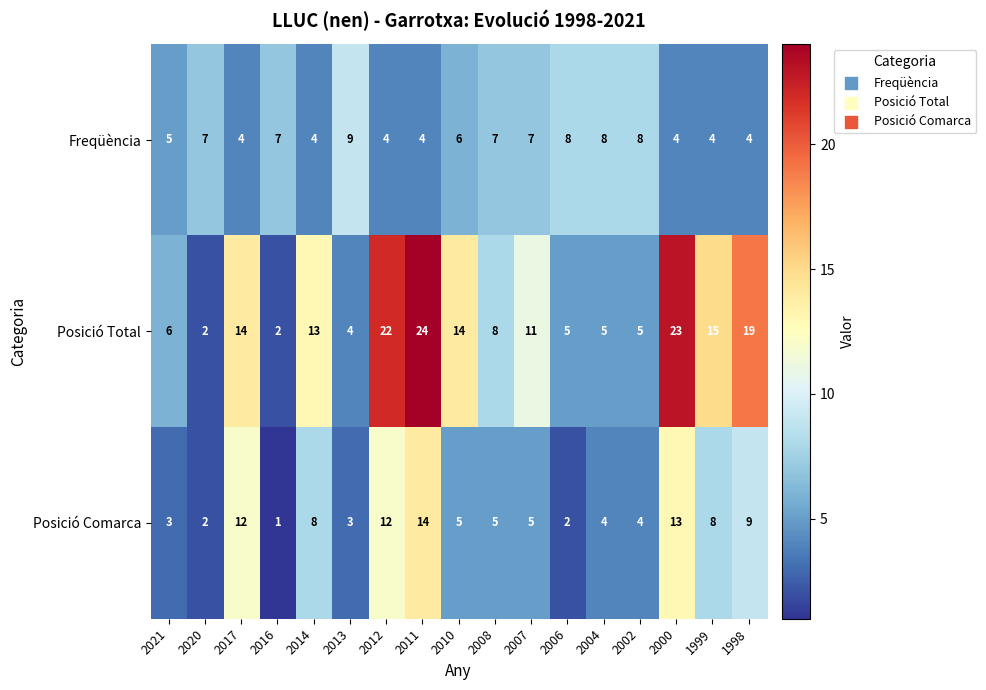

At which label does Posició Comarca reach its minimum?

2016